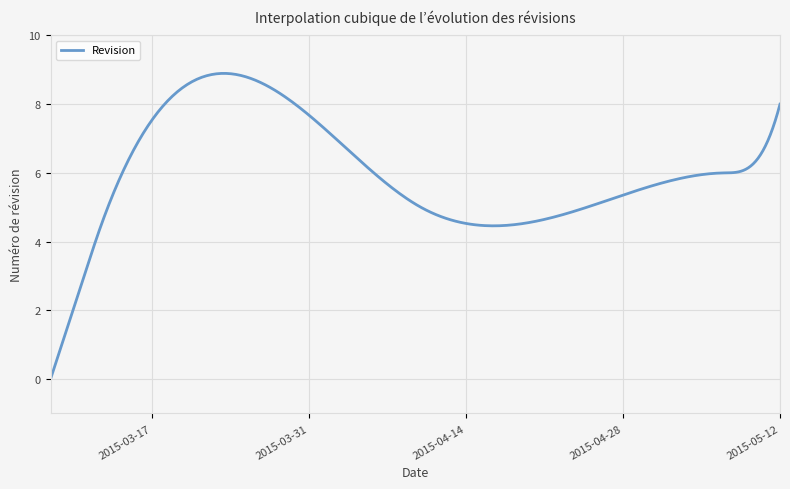

What is the maximum value shown in the chart?

8.9